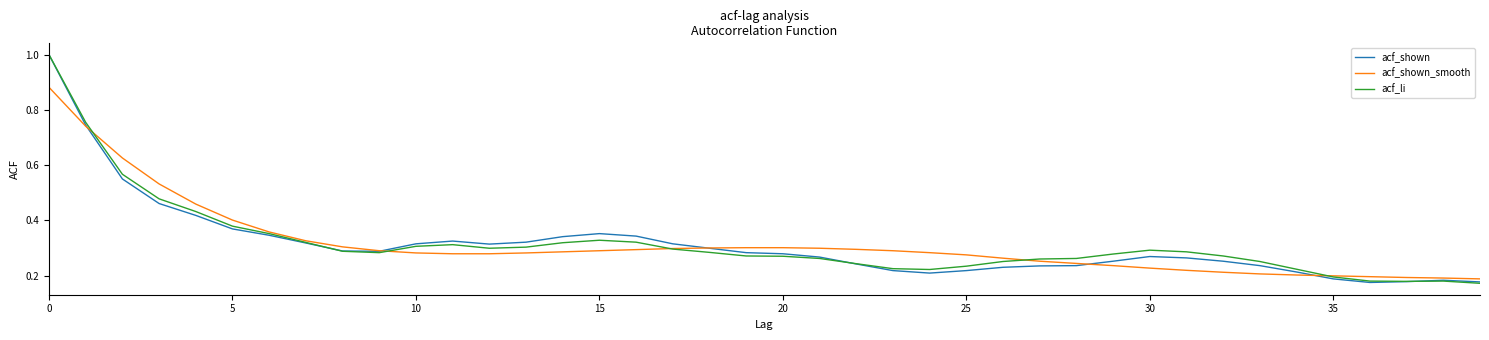

What is the sum of all acf_li values?

12.6